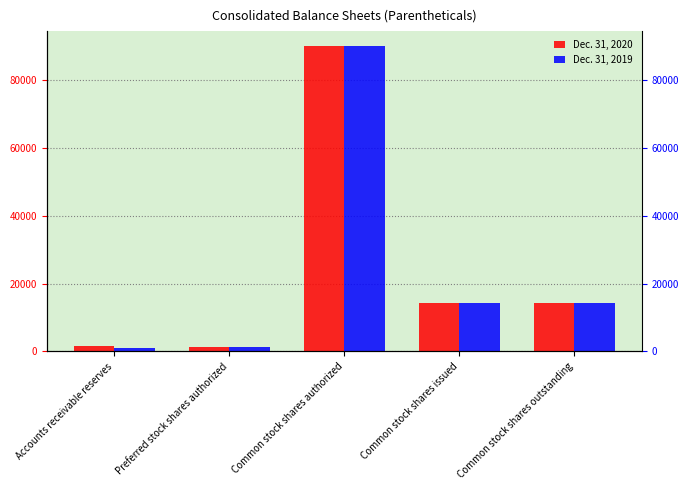

How many bars are there in total?

10